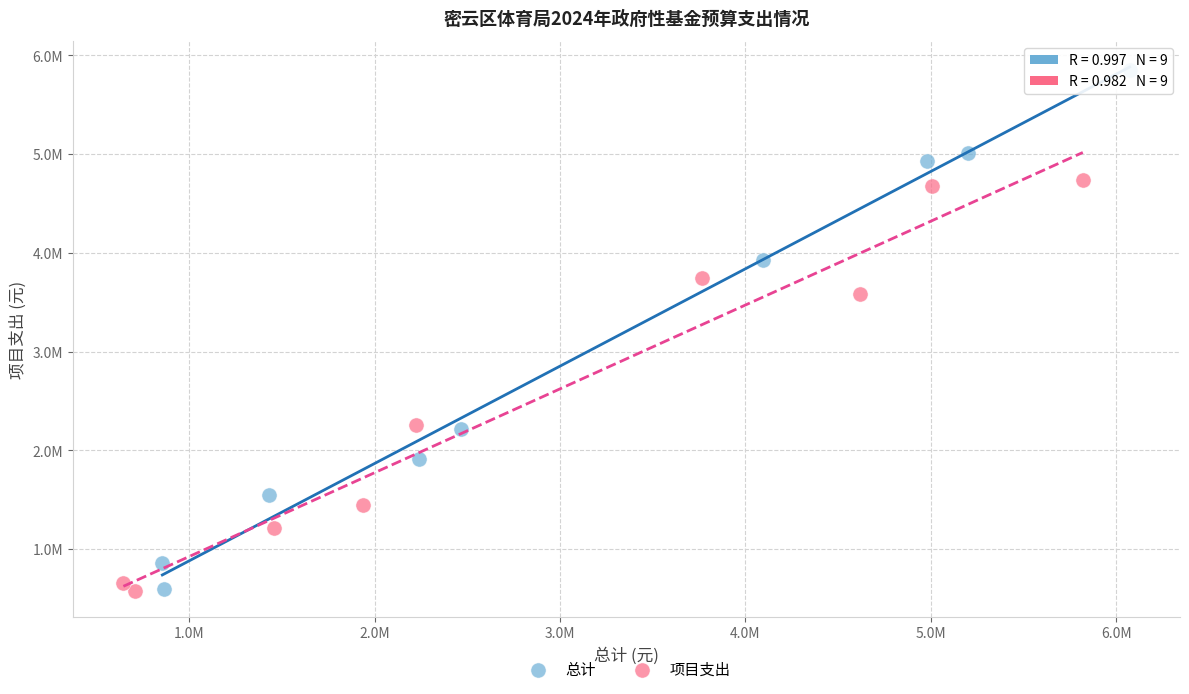

Which series contains the highest Y value?

总计